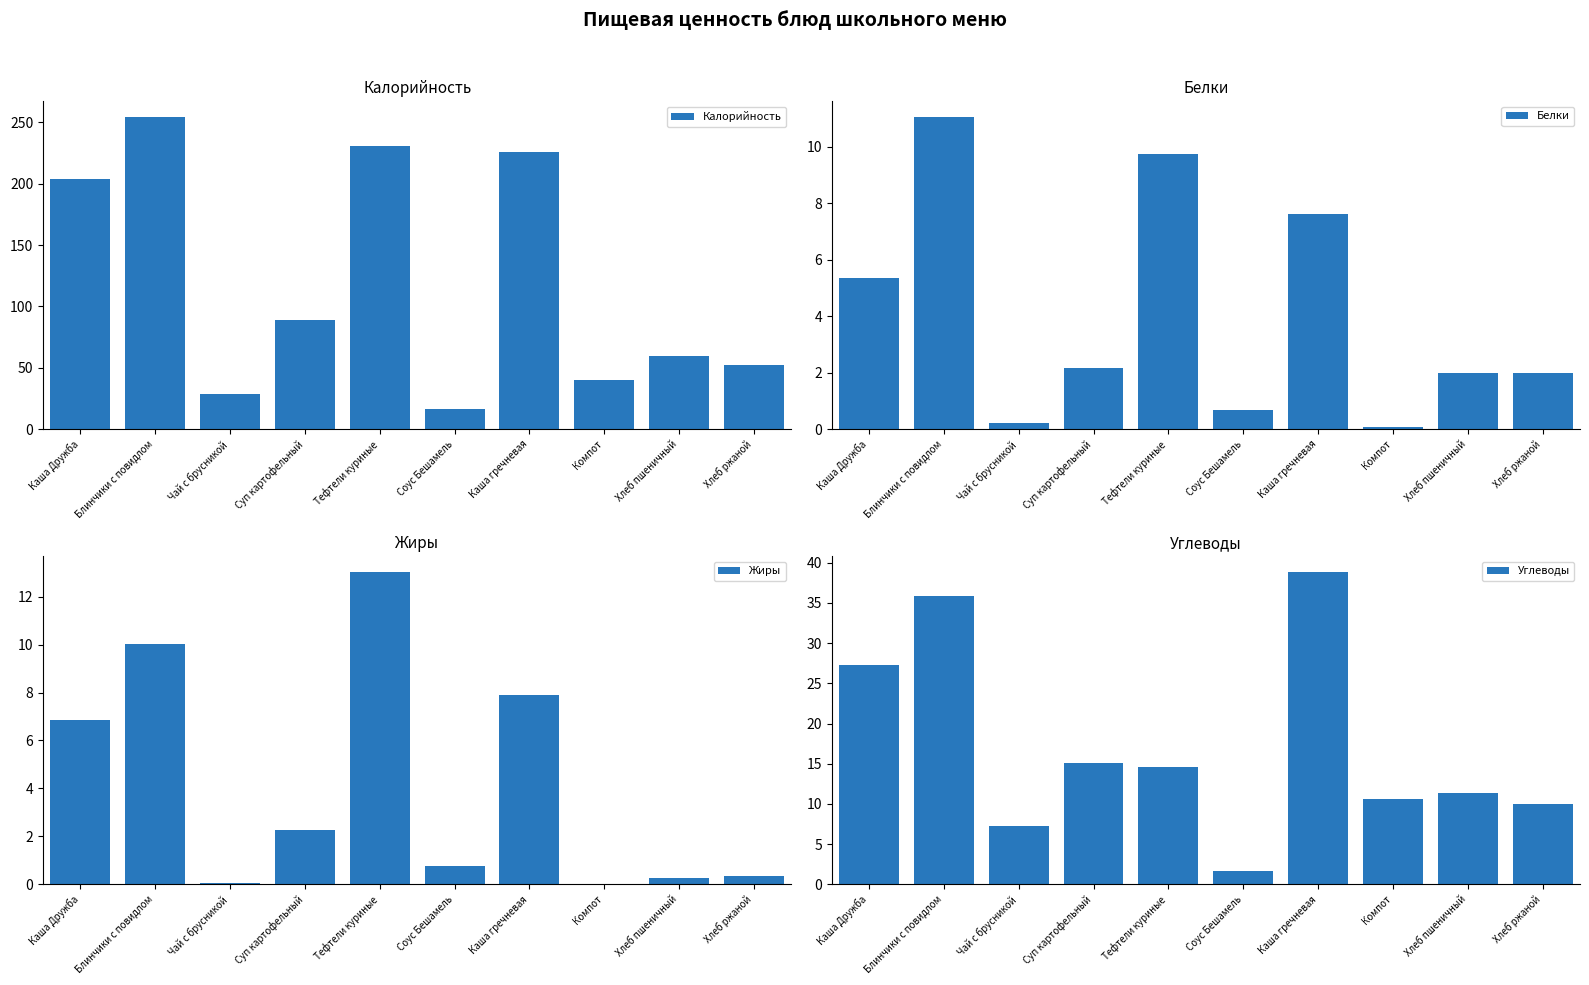

What is the minimum value for Белки?

0.1